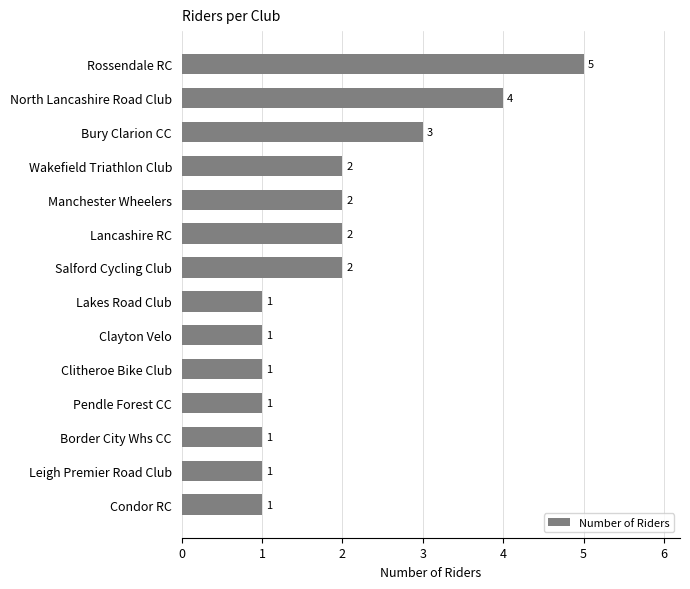

What is the greatest value displayed?

5